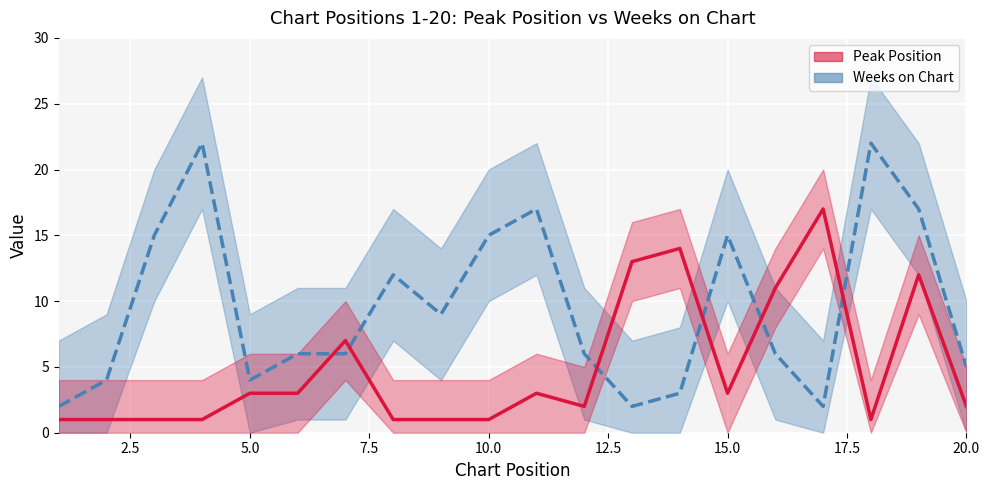

How many values in the Weeks on Chart series are below 6?

7